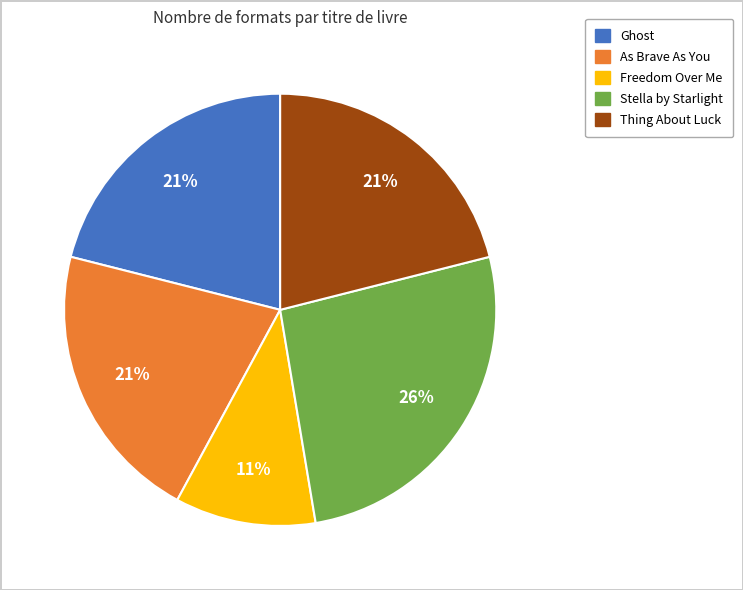

What percentage is the As Brave As You slice, to the nearest percent?

21%